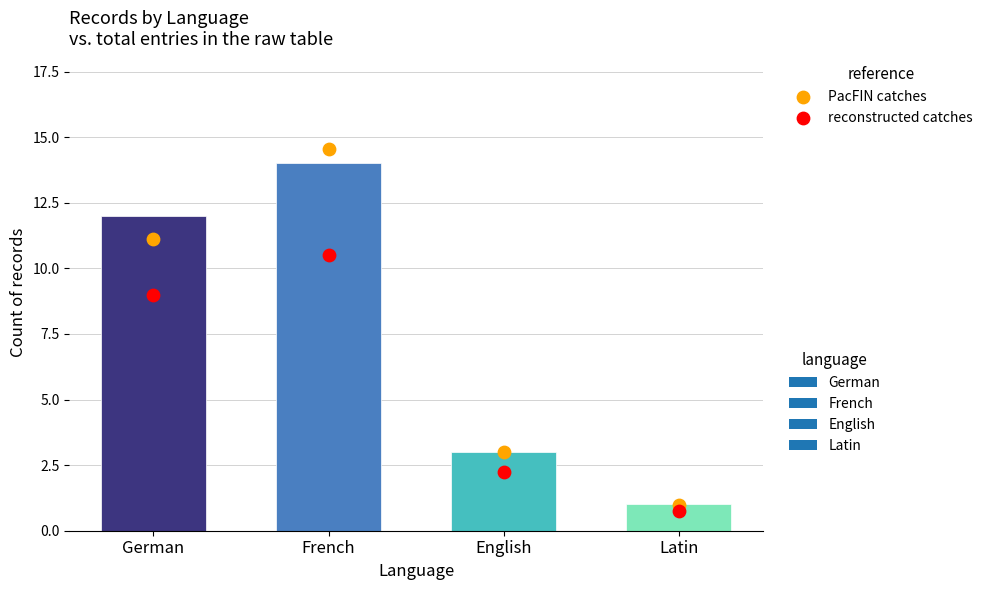

Which series has the widest spread of Y values?

PacFIN catches